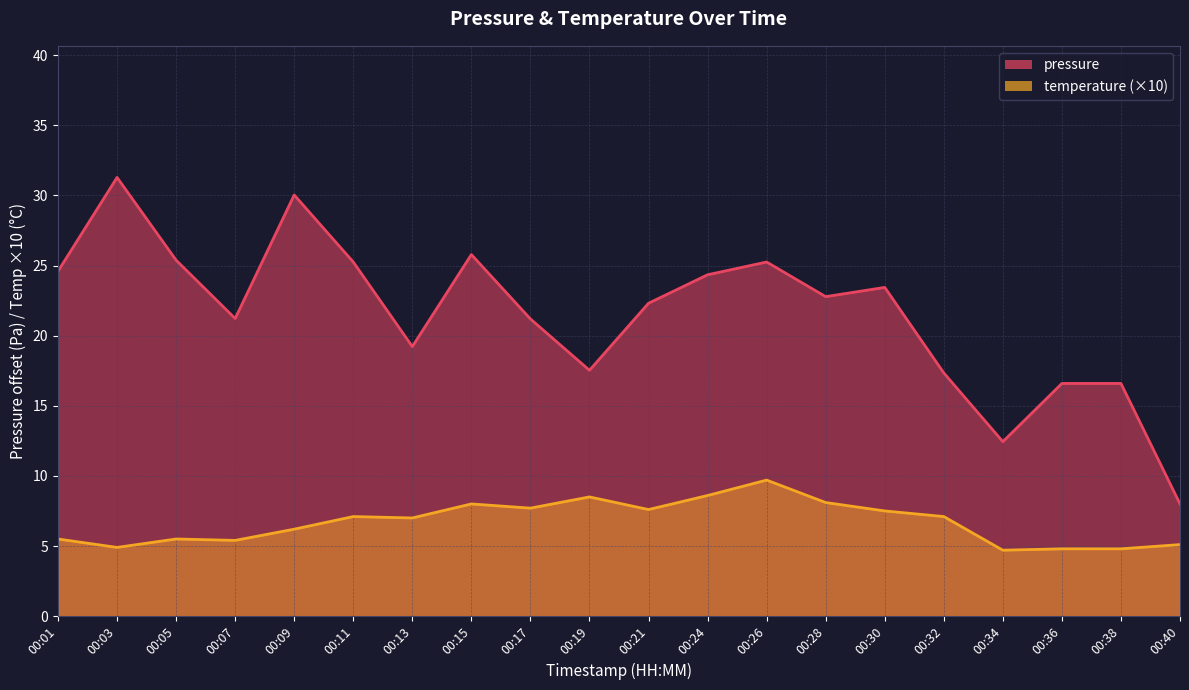

The value at 00:32 is 10.1. True or false?

False